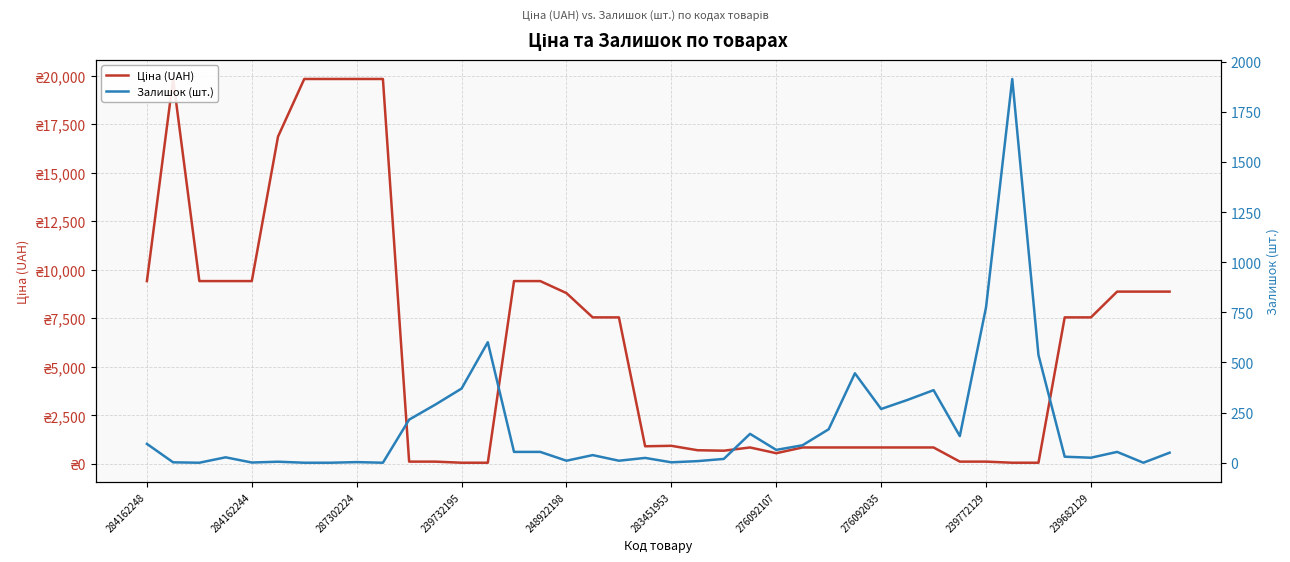

True or false: Ціна (UAH) has a value of 8874.6 at 39.

True